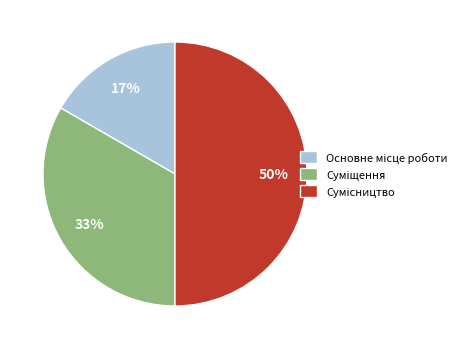

To the nearest percent, what is the average slice percentage?

33%